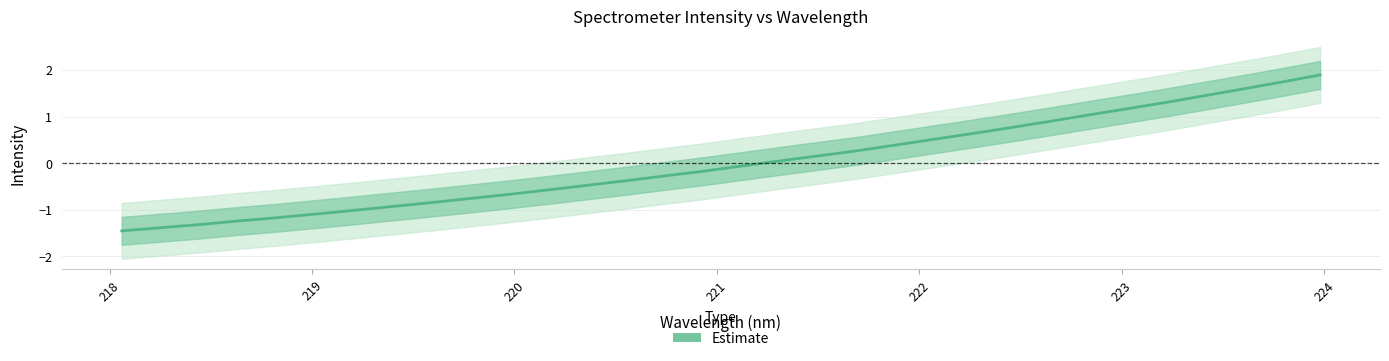

What is the value of the 13th point from the left?

-0.5